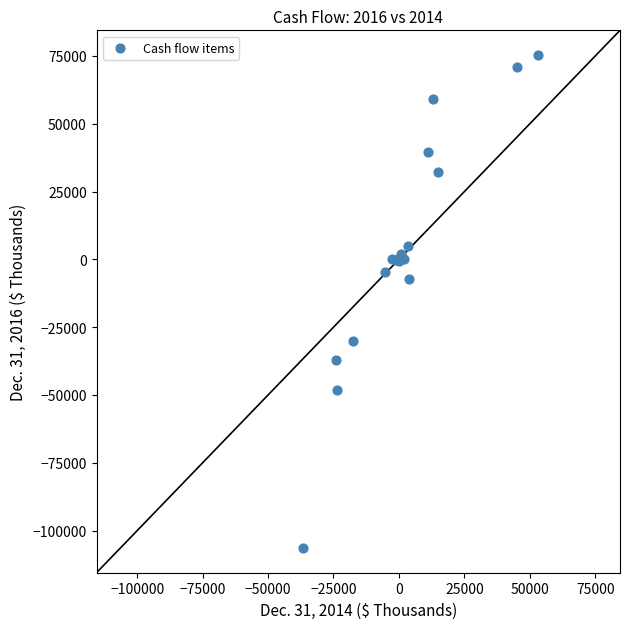

What Y value in the scatter plot is closest to -15537?

-7225